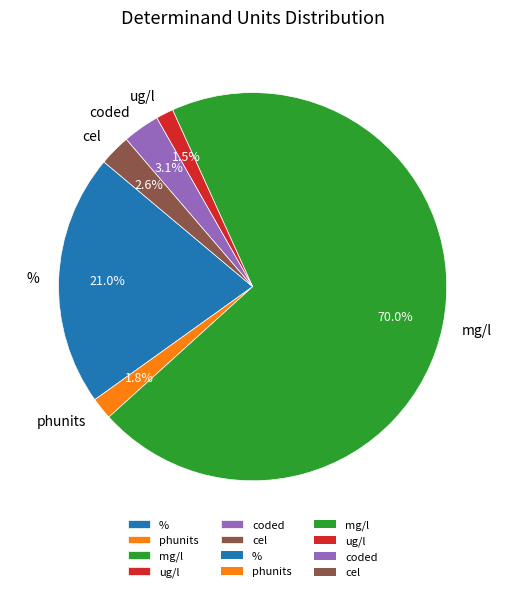

Which has a higher value, cel or ug/l?

cel